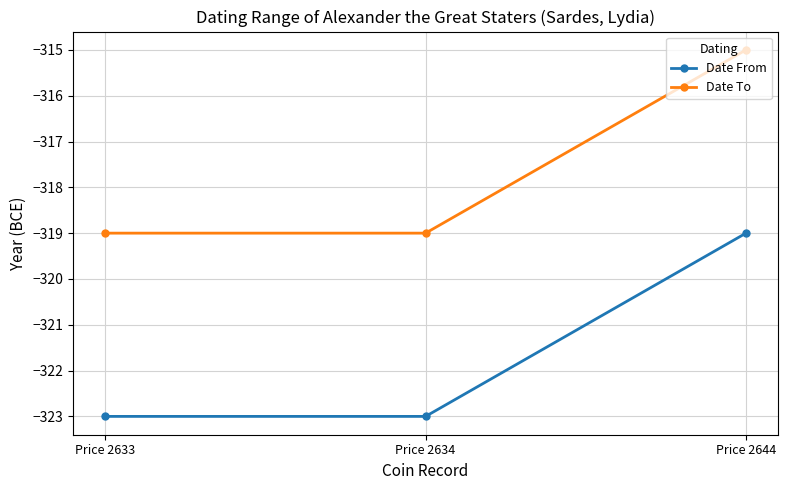

What is the approximate value of Date From at Price 2644?

-319